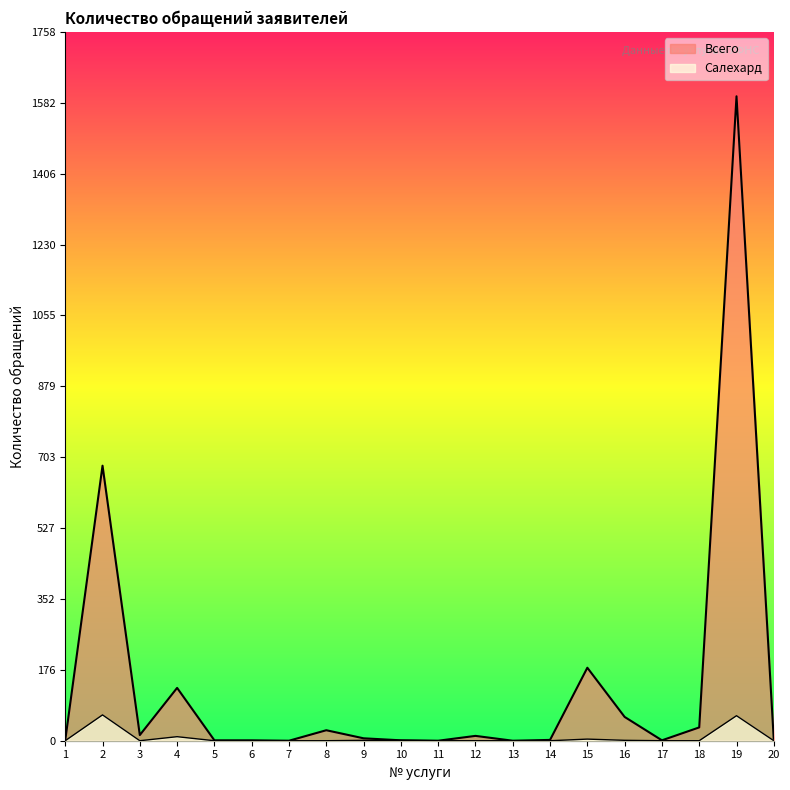

Which category has the highest value in the Салехард series?

2